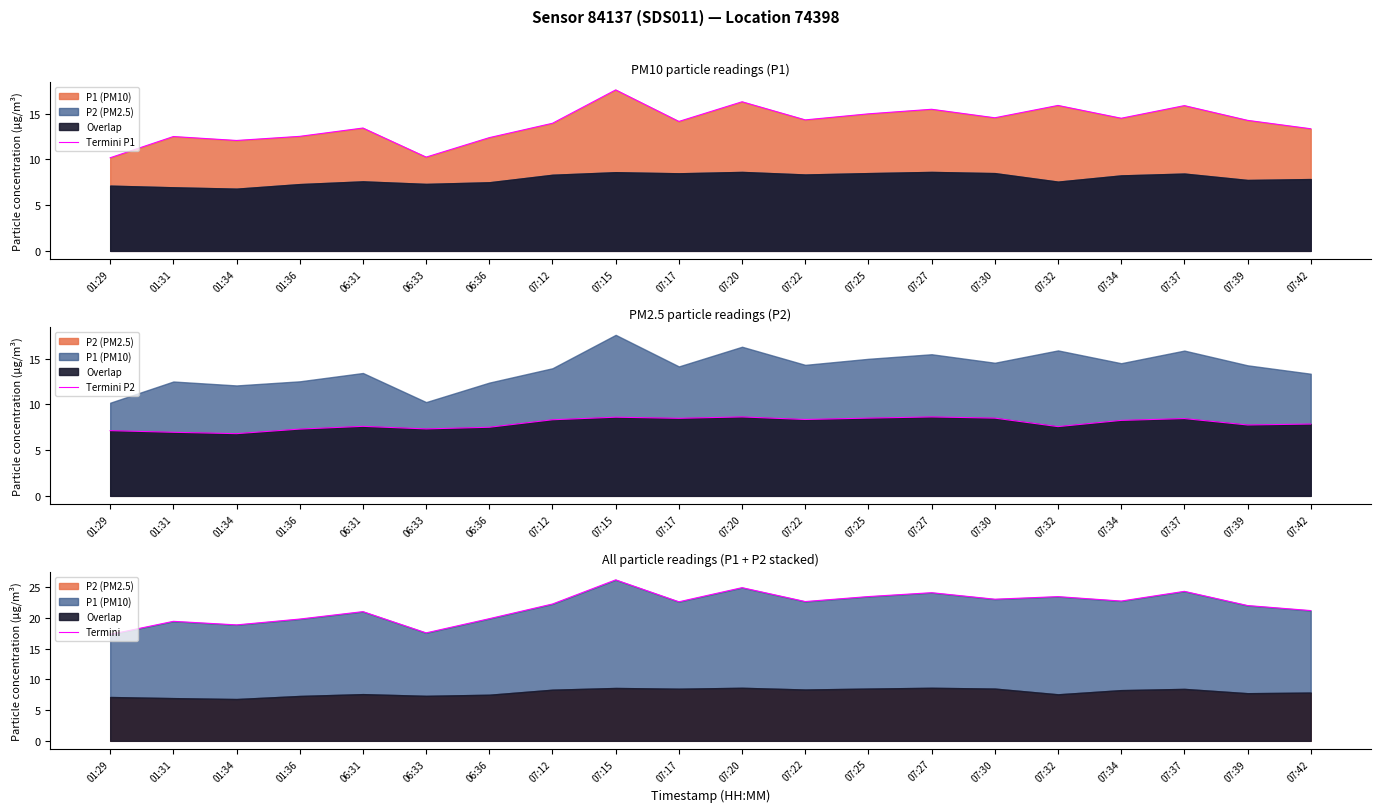

What is the label of the 1st point from the left?

01:29